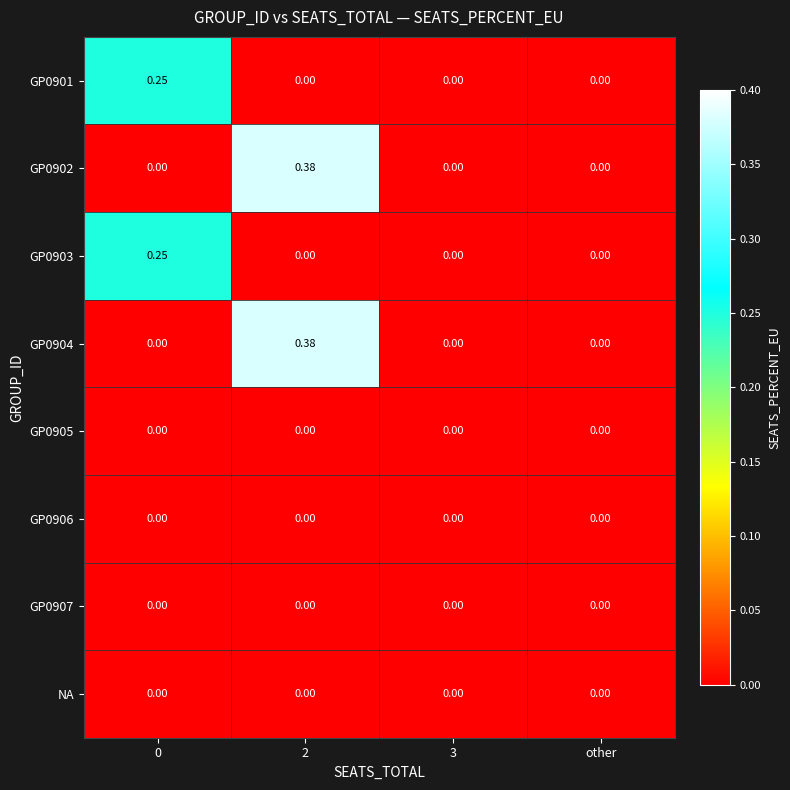

How many distinct data groups are displayed?

8